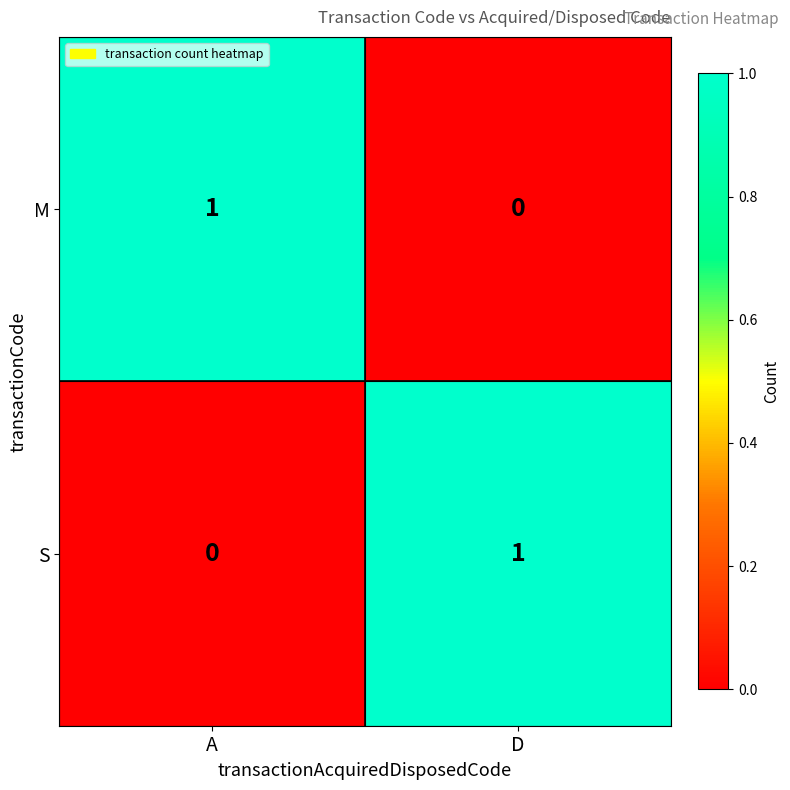

What is the difference between the highest and lowest values at D?

1